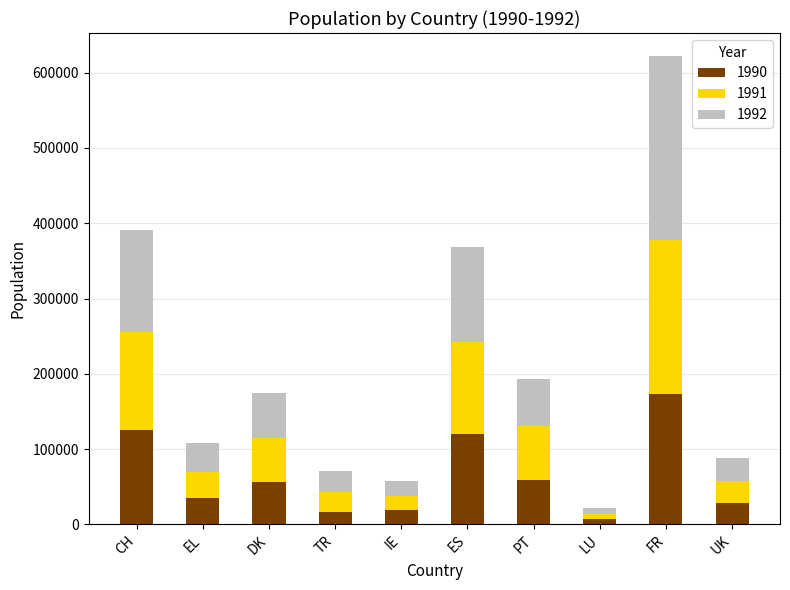

What is the total value across all series at IE?

56998